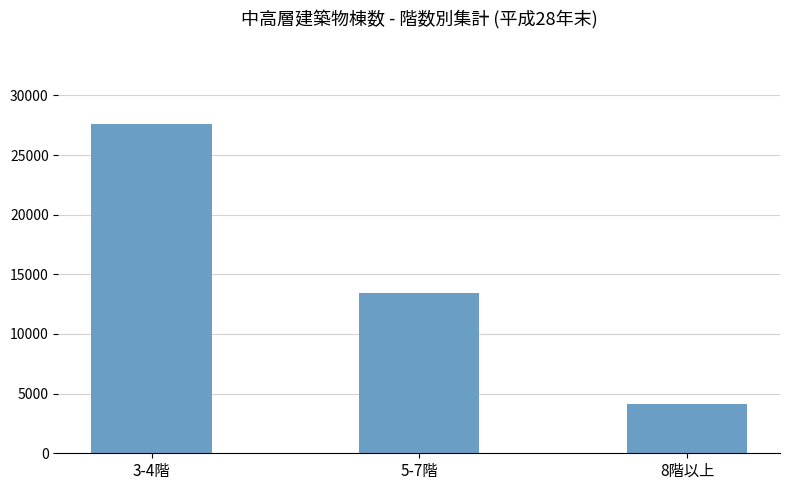

What is the approximate value at 3-4階?

27606